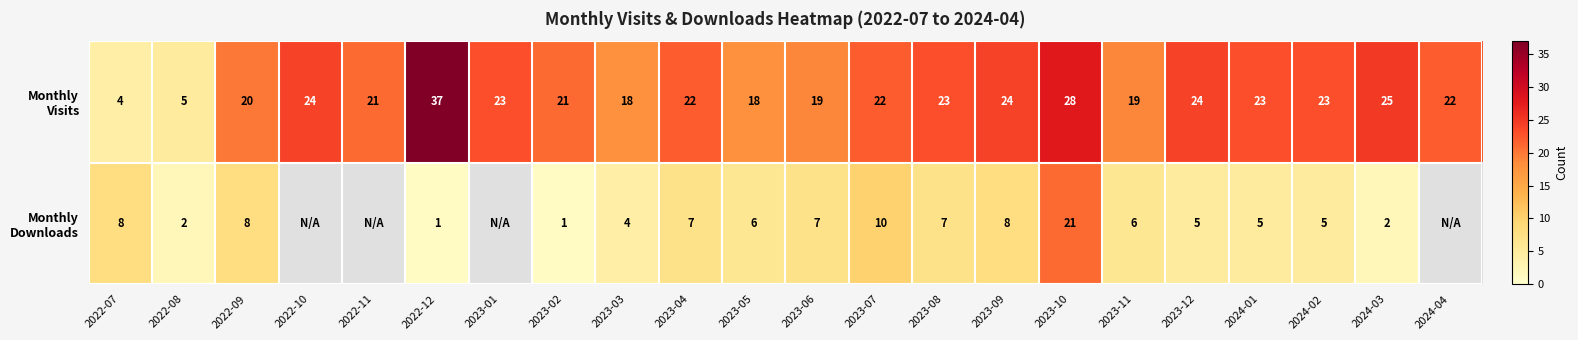

What is the difference between the highest and lowest values at 2024-02?

18